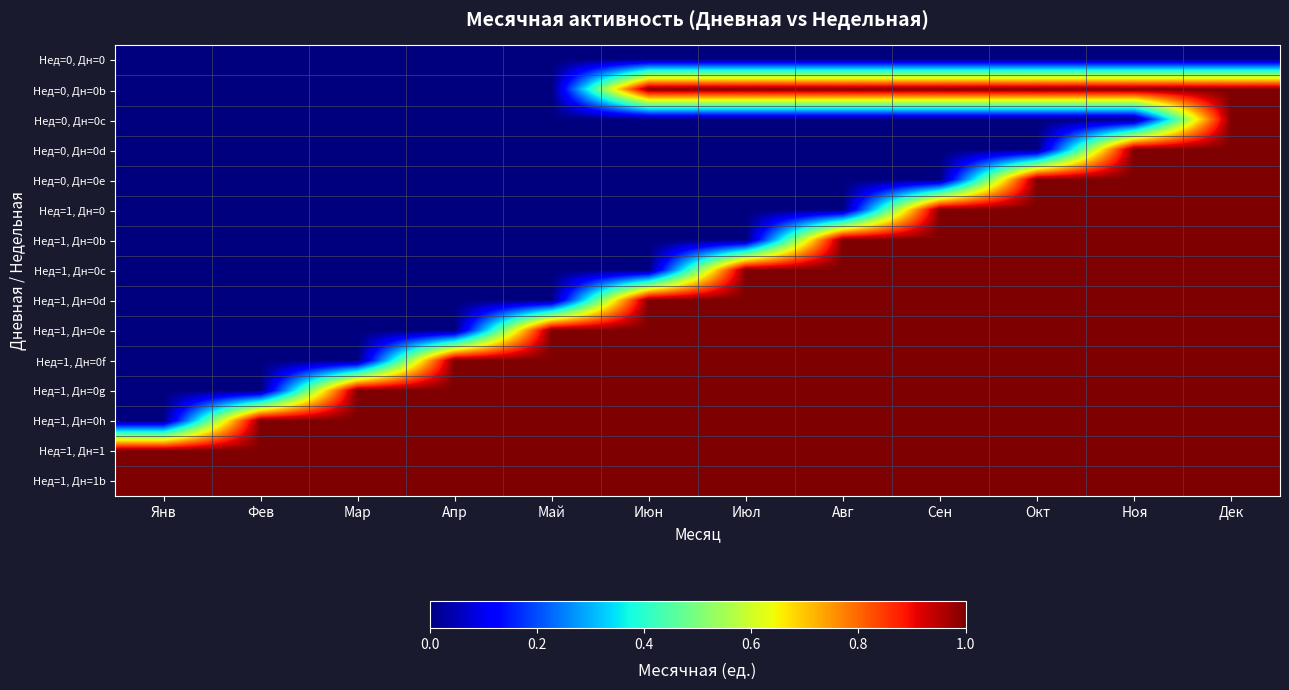

Reading right to left, extract all data points from this chart.

Нед=0, Дн=0: Дек=0	Ноя=0	Окт=0	Сен=0	Авг=0	Июл=0	Июн=0	Май=0	Апр=0	Мар=0	Фев=0	Янв=0
Нед=0, Дн=0b: Дек=1	Ноя=1	Окт=1	Сен=1	Авг=1	Июл=1	Июн=1	Май=0	Апр=0	Мар=0	Фев=0	Янв=0
Нед=0, Дн=0c: Дек=1	Ноя=0	Окт=0	Сен=0	Авг=0	Июл=0	Июн=0	Май=0	Апр=0	Мар=0	Фев=0	Янв=0
Нед=0, Дн=0d: Дек=1	Ноя=1	Окт=0	Сен=0	Авг=0	Июл=0	Июн=0	Май=0	Апр=0	Мар=0	Фев=0	Янв=0
Нед=0, Дн=0e: Дек=1	Ноя=1	Окт=1	Сен=0	Авг=0	Июл=0	Июн=0	Май=0	Апр=0	Мар=0	Фев=0	Янв=0
Нед=1, Дн=0: Дек=1	Ноя=1	Окт=1	Сен=1	Авг=0	Июл=0	Июн=0	Май=0	Апр=0	Мар=0	Фев=0	Янв=0
Нед=1, Дн=0b: Дек=1	Ноя=1	Окт=1	Сен=1	Авг=1	Июл=0	Июн=0	Май=0	Апр=0	Мар=0	Фев=0	Янв=0
Нед=1, Дн=0c: Дек=1	Ноя=1	Окт=1	Сен=1	Авг=1	Июл=1	Июн=0	Май=0	Апр=0	Мар=0	Фев=0	Янв=0
Нед=1, Дн=0d: Дек=1	Ноя=1	Окт=1	Сен=1	Авг=1	Июл=1	Июн=1	Май=0	Апр=0	Мар=0	Фев=0	Янв=0
Нед=1, Дн=0e: Дек=1	Ноя=1	Окт=1	Сен=1	Авг=1	Июл=1	Июн=1	Май=1	Апр=0	Мар=0	Фев=0	Янв=0
Нед=1, Дн=0f: Дек=1	Ноя=1	Окт=1	Сен=1	Авг=1	Июл=1	Июн=1	Май=1	Апр=1	Мар=0	Фев=0	Янв=0
Нед=1, Дн=0g: Дек=1	Ноя=1	Окт=1	Сен=1	Авг=1	Июл=1	Июн=1	Май=1	Апр=1	Мар=1	Фев=0	Янв=0
Нед=1, Дн=0h: Дек=1	Ноя=1	Окт=1	Сен=1	Авг=1	Июл=1	Июн=1	Май=1	Апр=1	Мар=1	Фев=1	Янв=0
Нед=1, Дн=1: Дек=1	Ноя=1	Окт=1	Сен=1	Авг=1	Июл=1	Июн=1	Май=1	Апр=1	Мар=1	Фев=1	Янв=1
Нед=1, Дн=1b: Дек=1	Ноя=1	Окт=1	Сен=1	Авг=1	Июл=1	Июн=1	Май=1	Апр=1	Мар=1	Фев=1	Янв=1